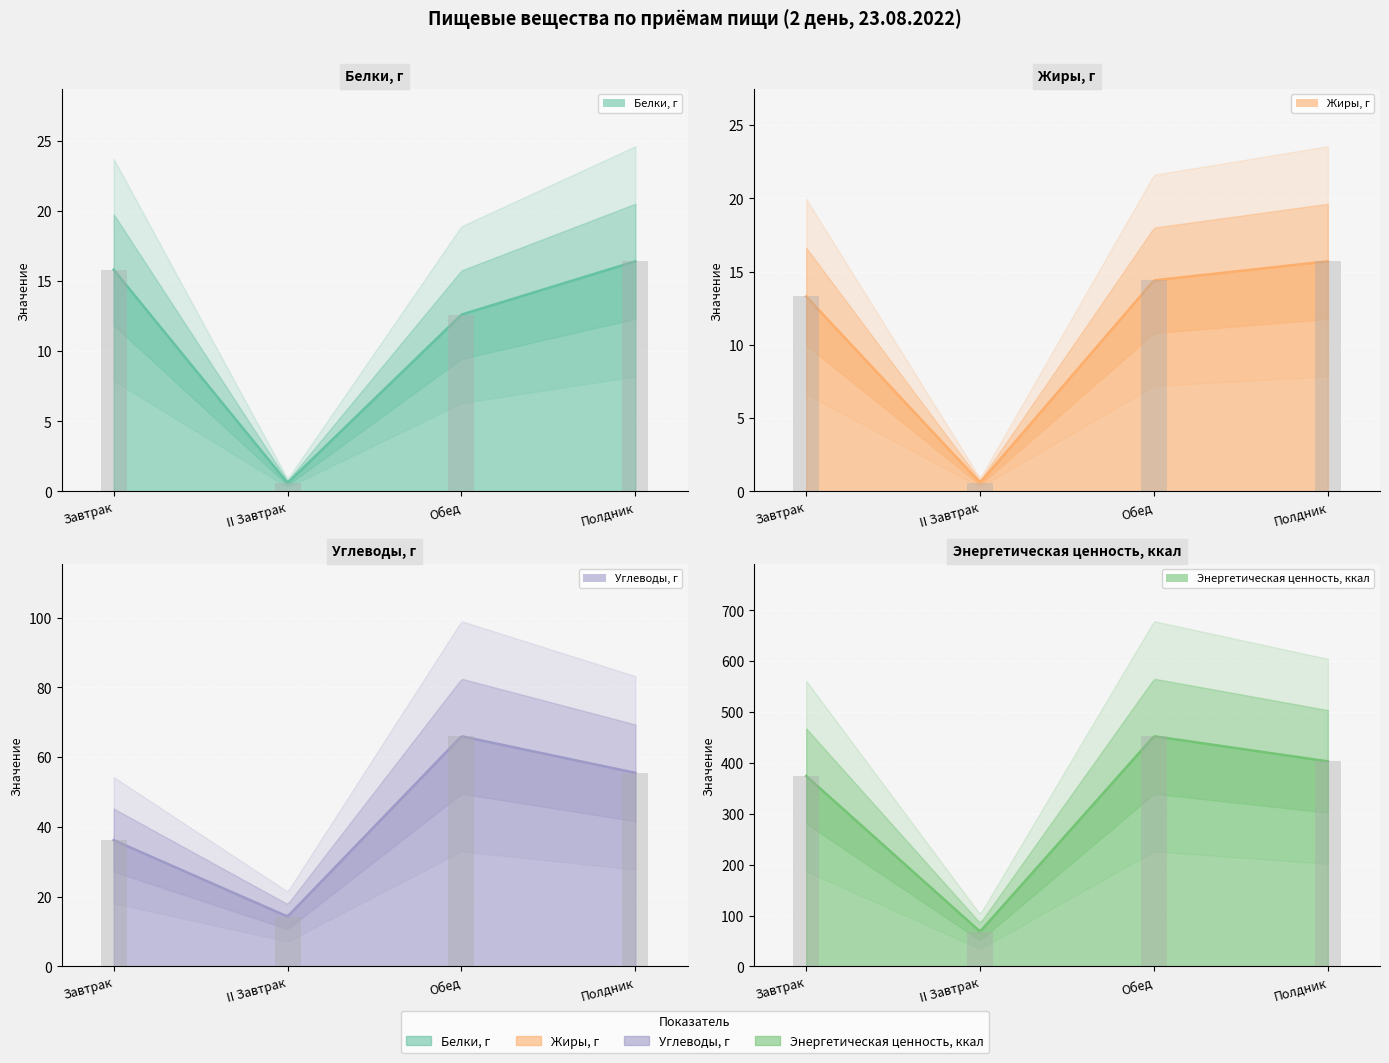

Are the bars grouped side by side (vs. stacked)?

Yes